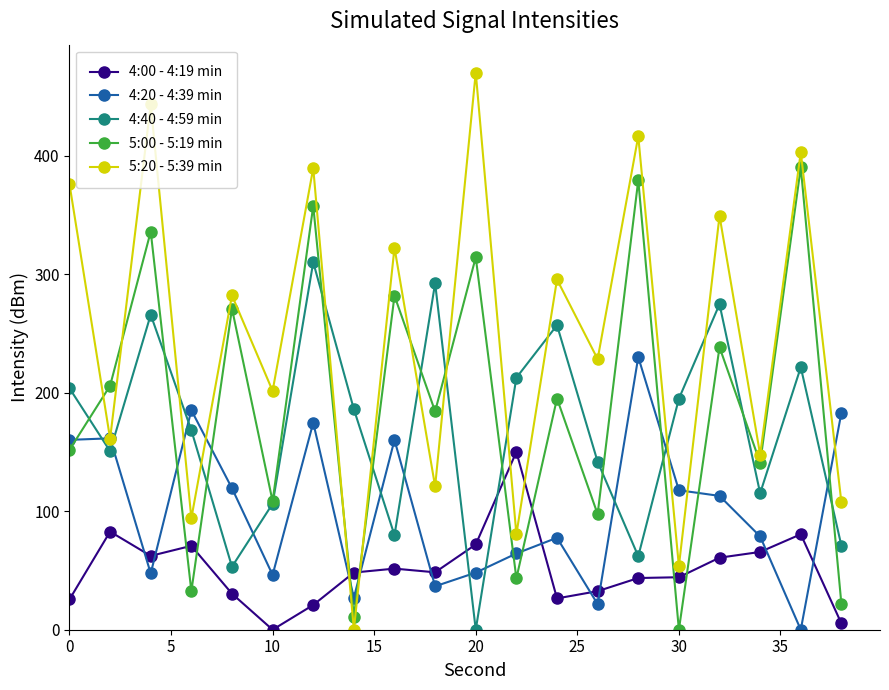

Which series ends up on top after the final intersection of 4:40 - 4:59 min and 4:20 - 4:39 min?

4:20 - 4:39 min